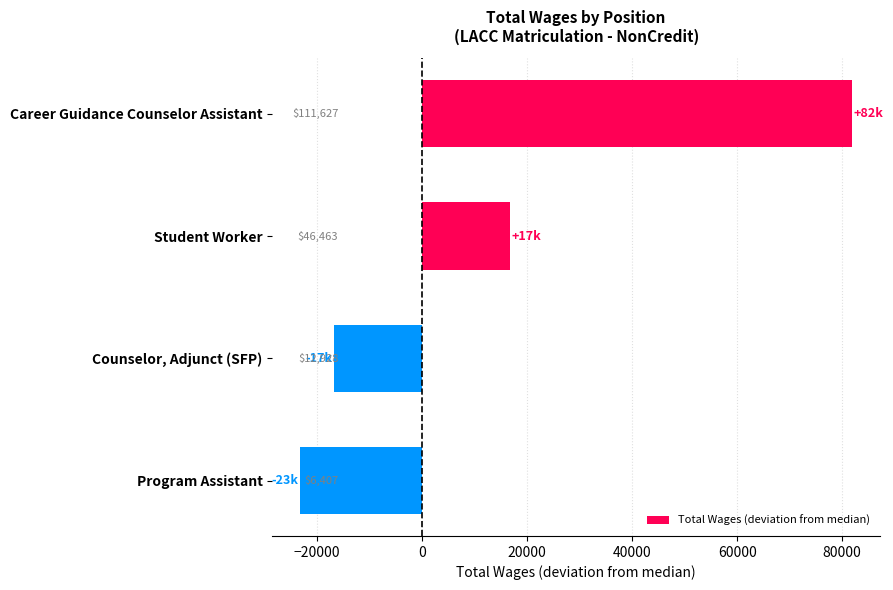

How many bars are there in total?

4